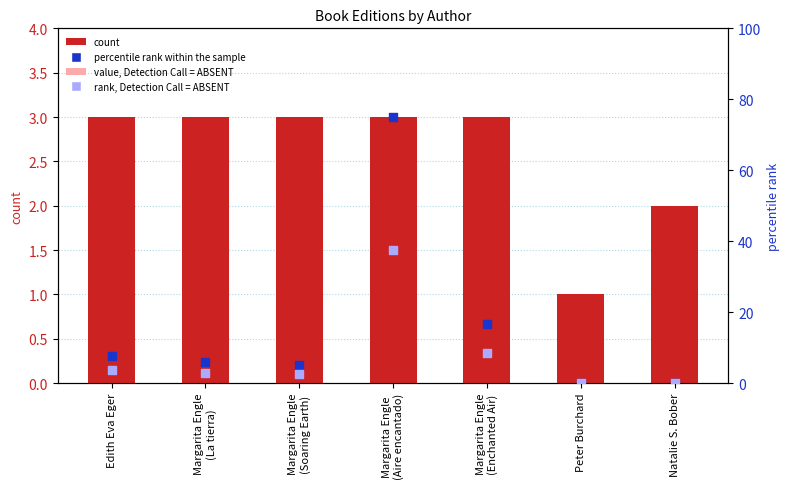

At which category is the sum across all series the highest?

Margarita Engle
(Aire encantado)